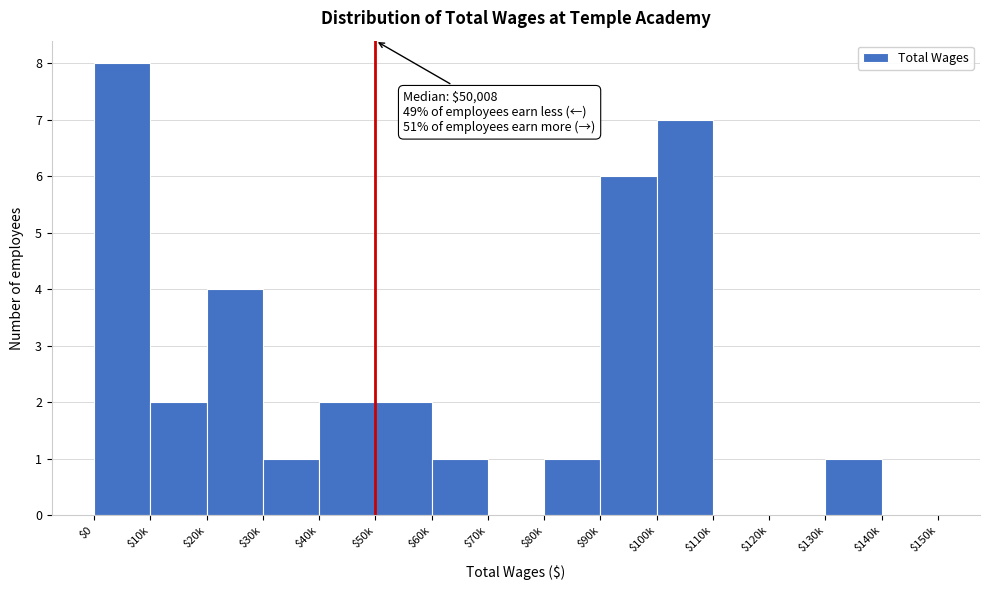

What is the greatest value displayed?

8